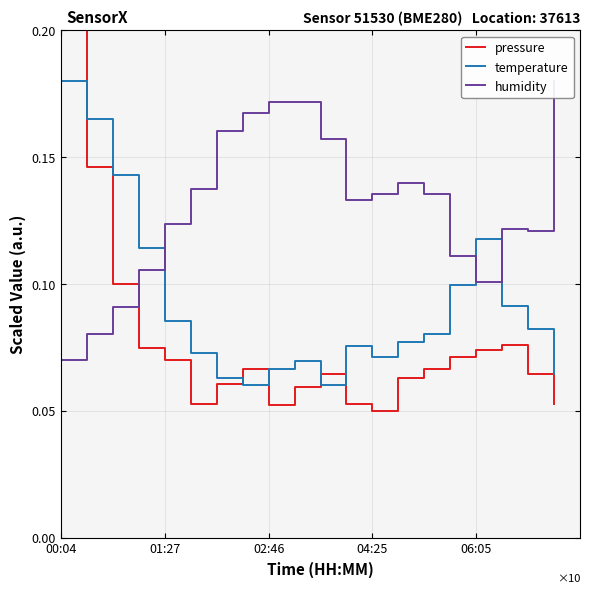

Which series has the largest total across all categories?

humidity